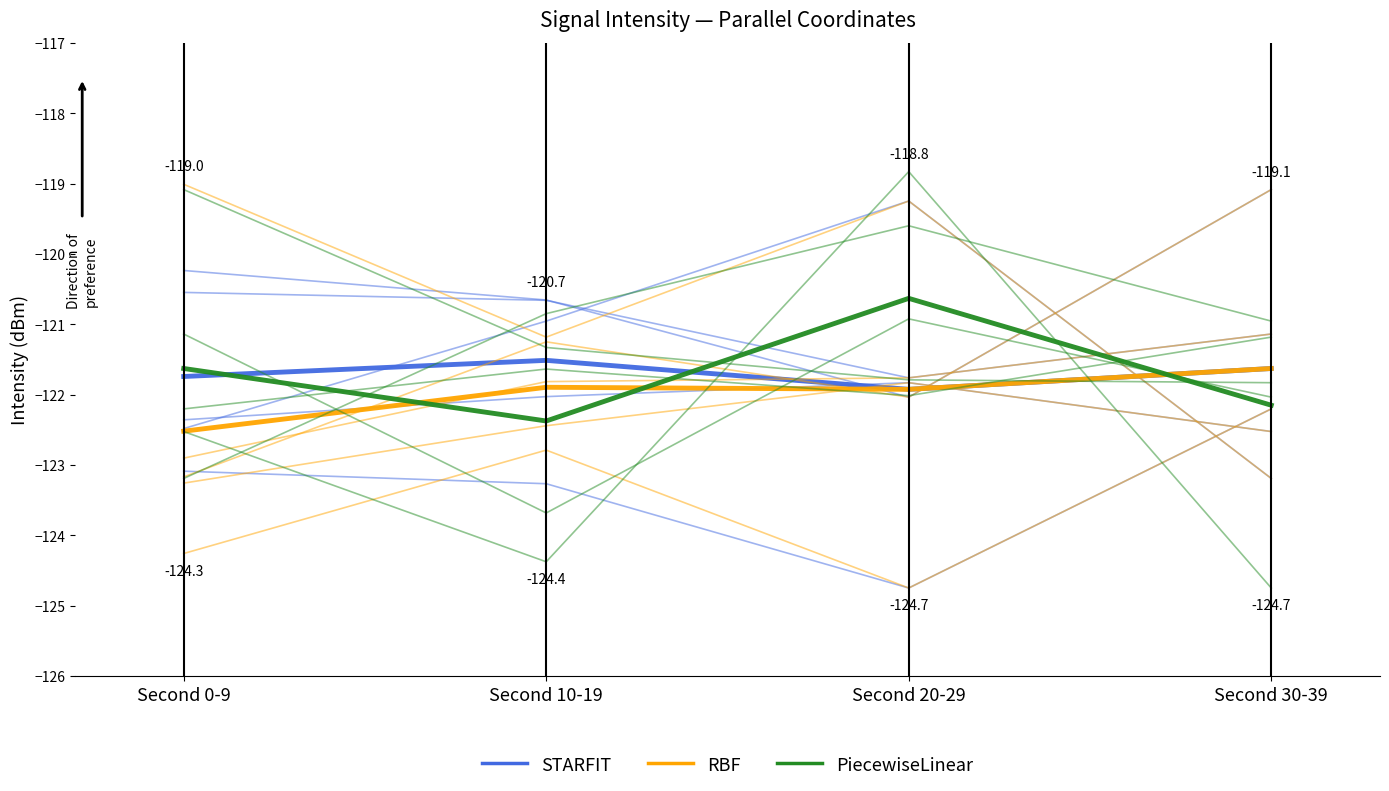

Which label corresponds to the largest value in the chart?

Second 0-9